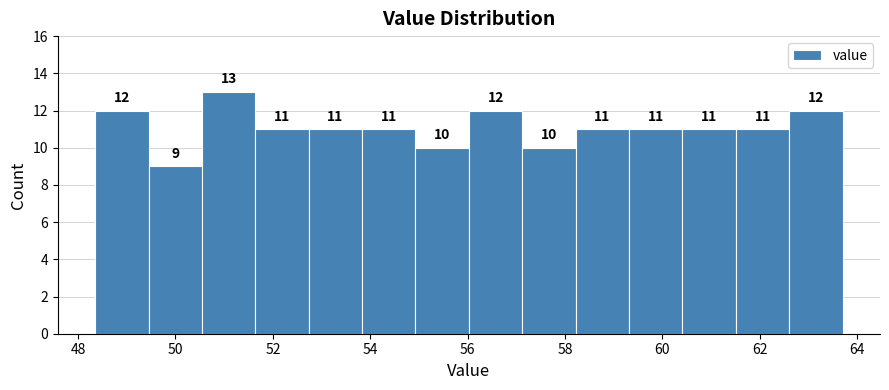

What is the height of the bar covering 59.4 to 60.4 on the x-axis? The bar edges are not printed on the chart, so give them approximately, as read against the axis.

11